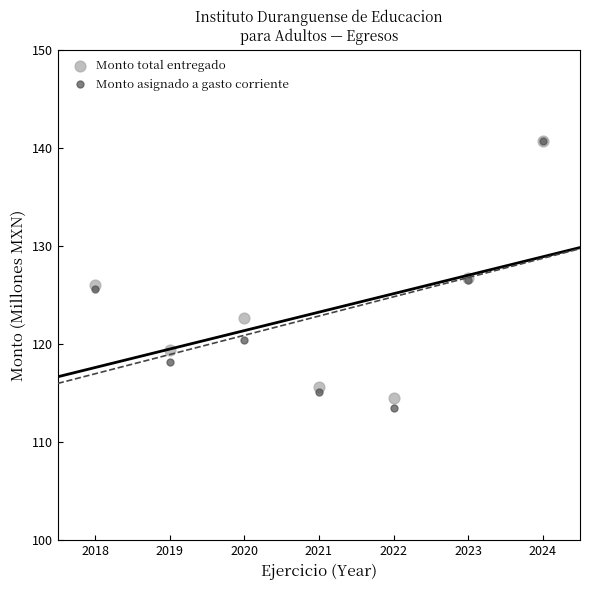

What are all the series names shown in the legend?

Monto total entregado, Monto asignado a gasto corriente